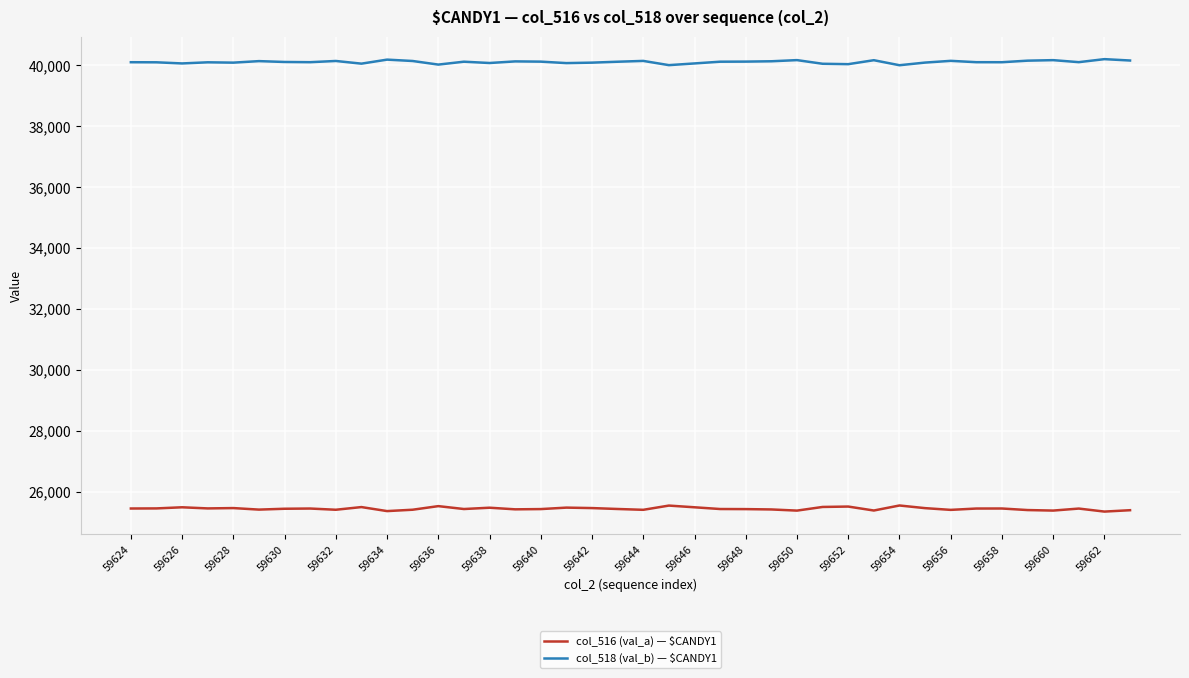

What is the maximum value for col_516 (val_a) — $CANDY1?

25541